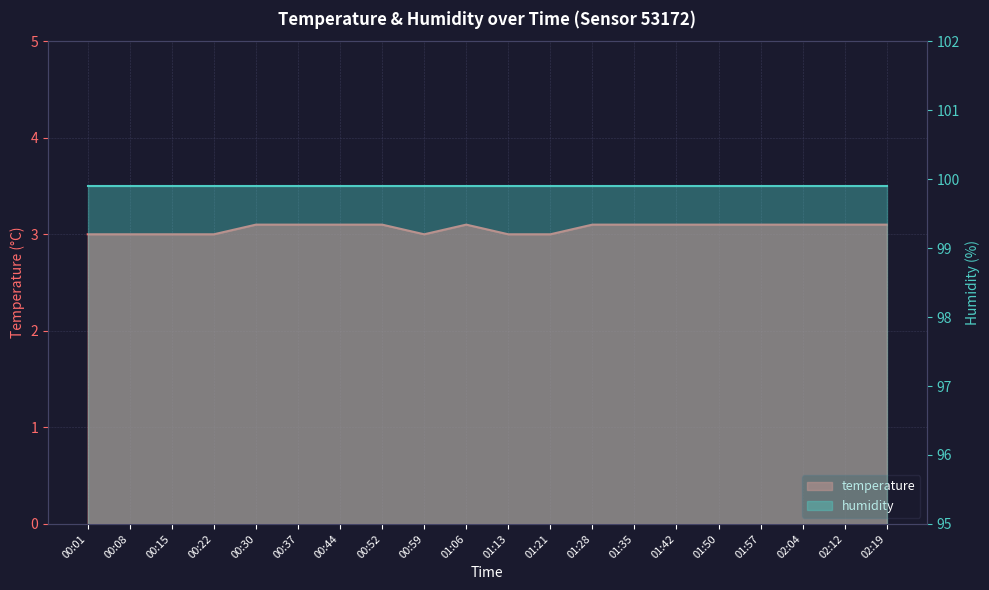

The value at 00:15 is 4.7. True or false?

False